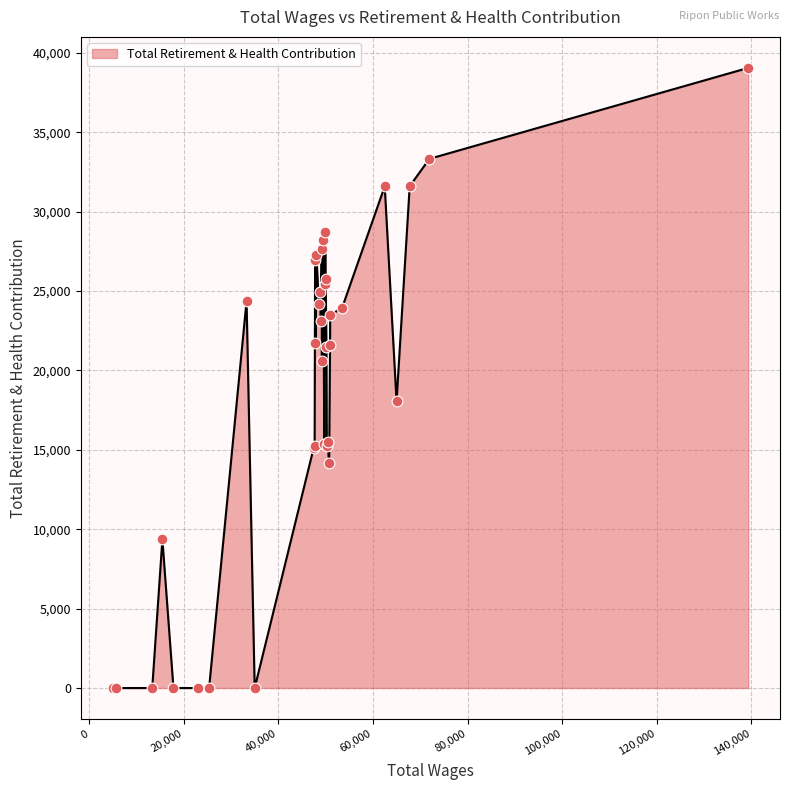

What is the maximum value shown in the chart?

39048